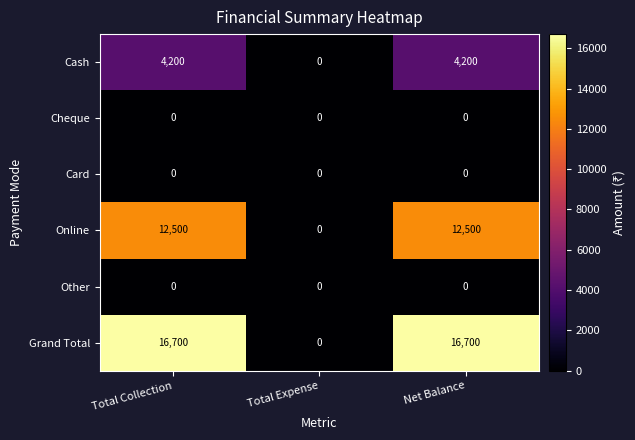

Which series has the largest total across all categories?

Grand Total